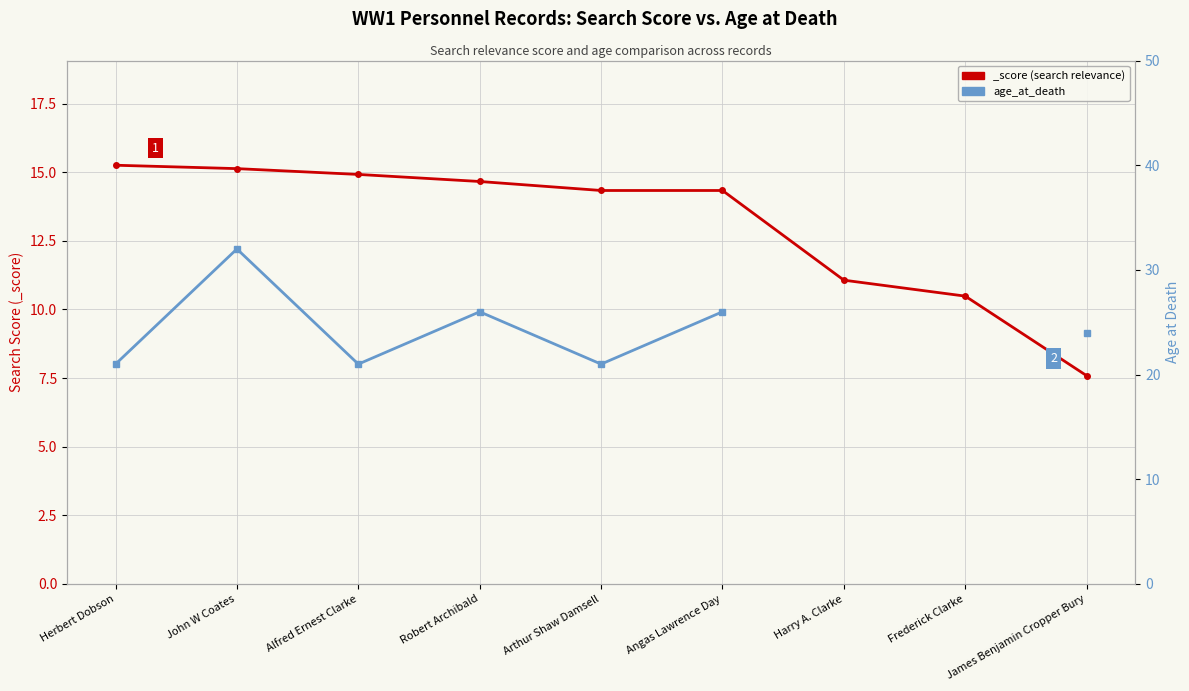

What is the smallest value displayed?

21.0